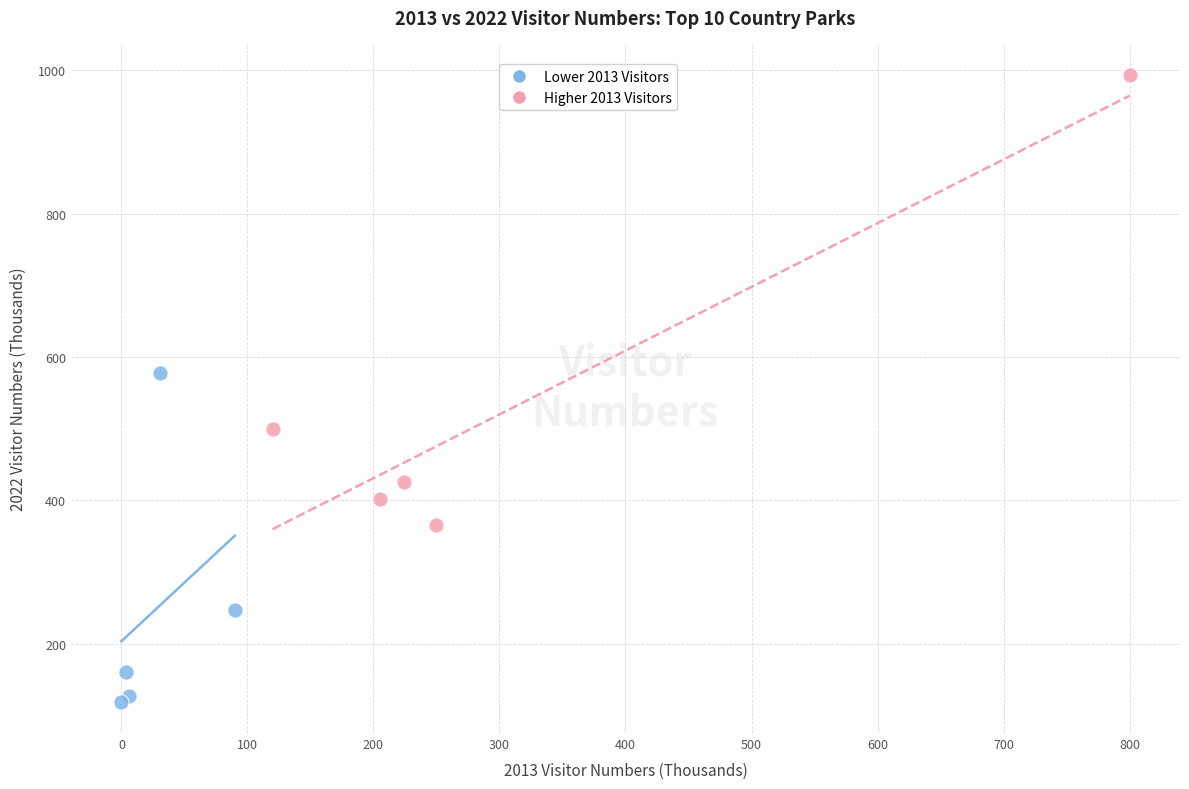

Which series contains the highest Y value?

Higher 2013 Visitors